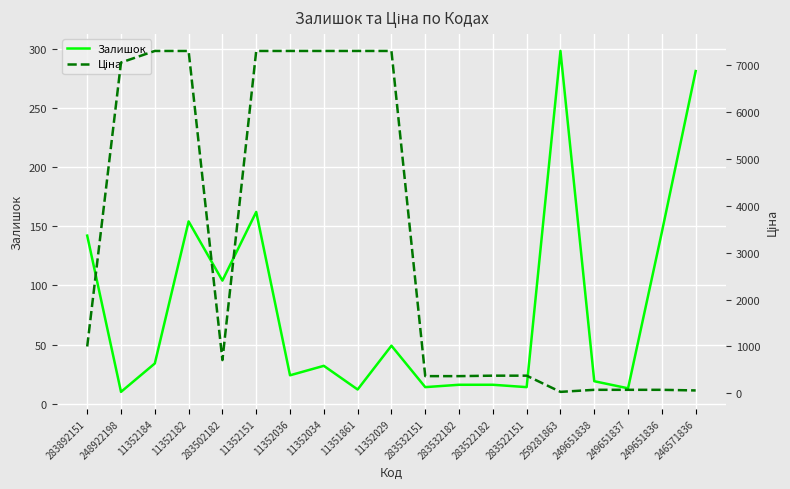

In Залишок, how many points are higher than both neighbors (excluding endpoints)?

5